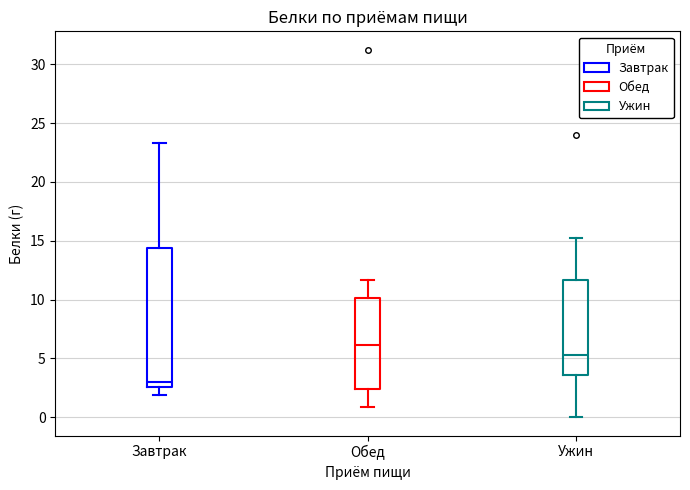

Where does the upper whisker of the box for Обед end on the y-axis? The values are not printed on the chart, so give them approximately, as read against the axis.

11.5